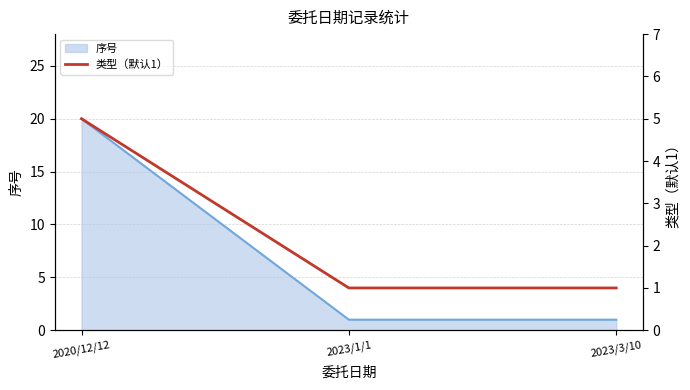

Does the chart display data point markers on the line(s)?

No